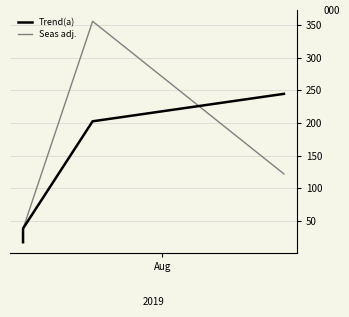

What is the label of the 1st point from the left?

Aug